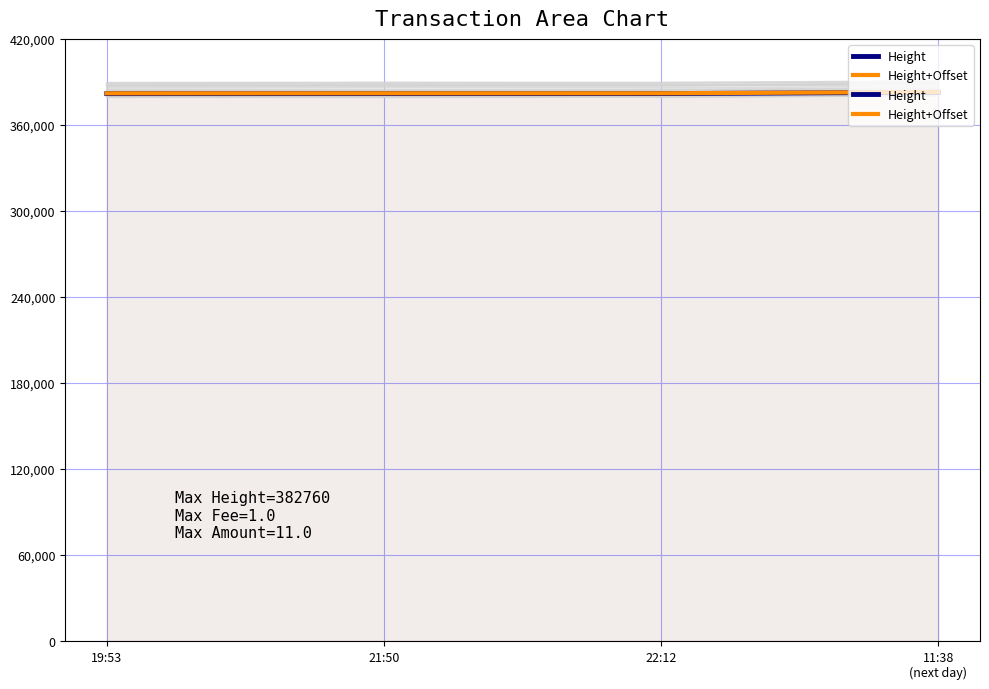

What is the value of the Height point at the 3rd from the left?

381846